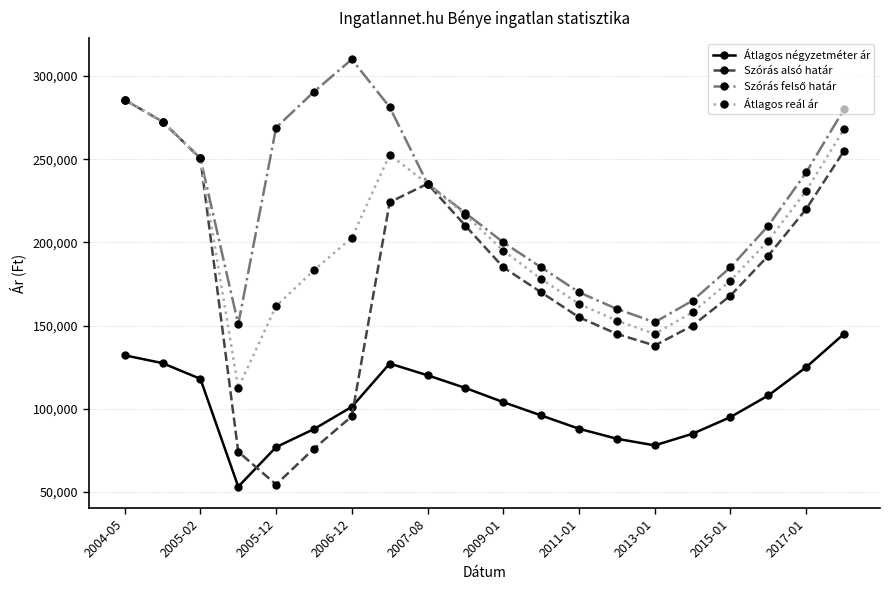

What is the maximum value shown in the chart?

309978